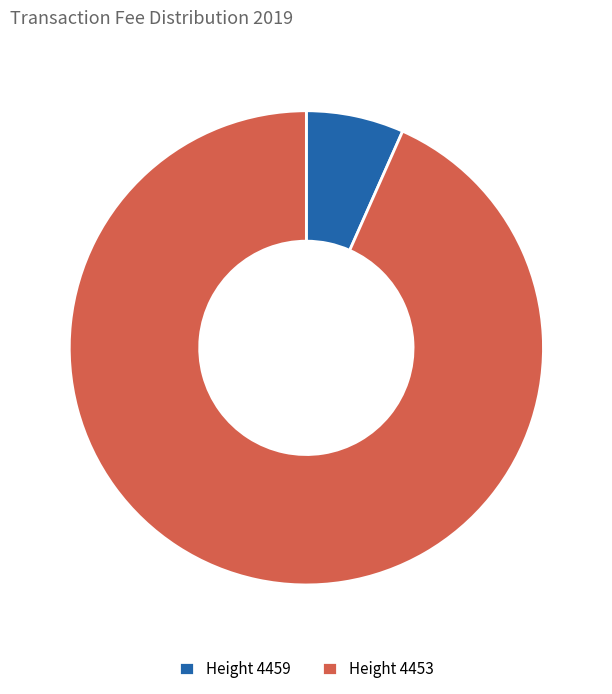

Between Height 4453 and Height 4459, which is larger?

Height 4453